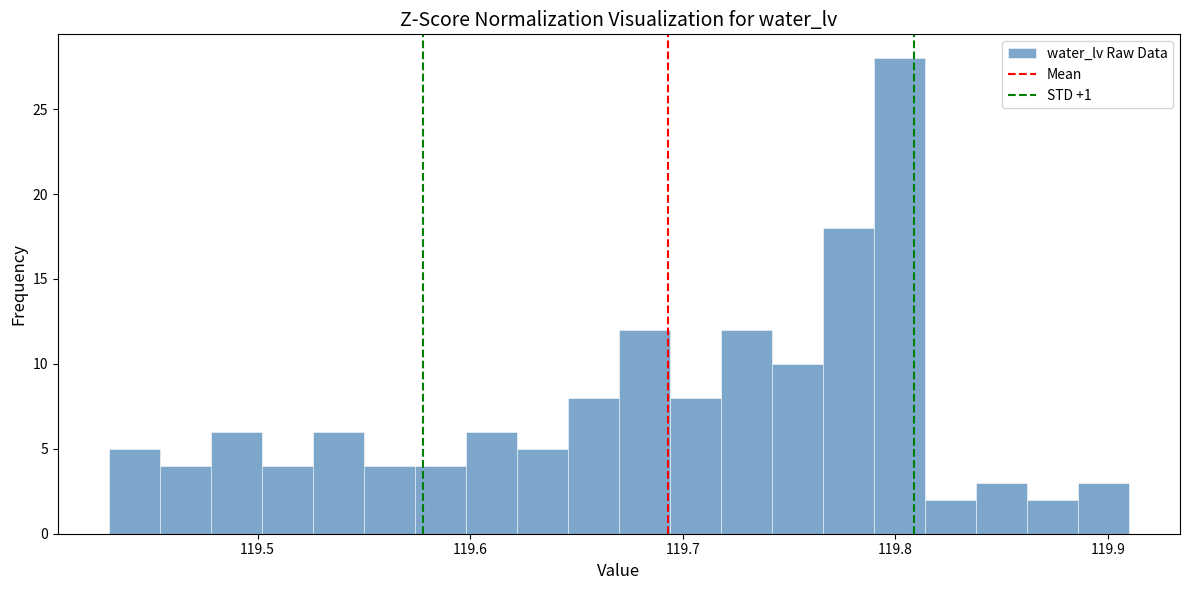

Around what value on the x-axis is the tallest bar? Give the approximate position of its centre, as read against the axis.

119.80